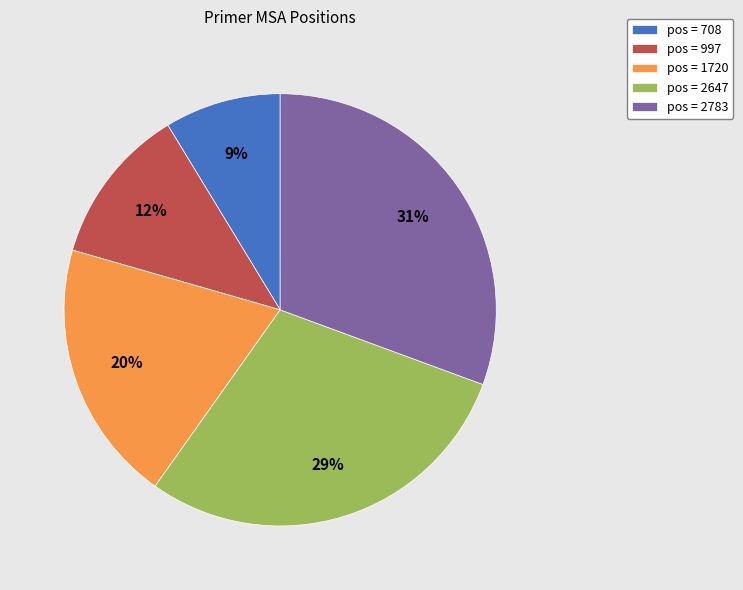

Is there any slice that represents more than half of the pie?

No